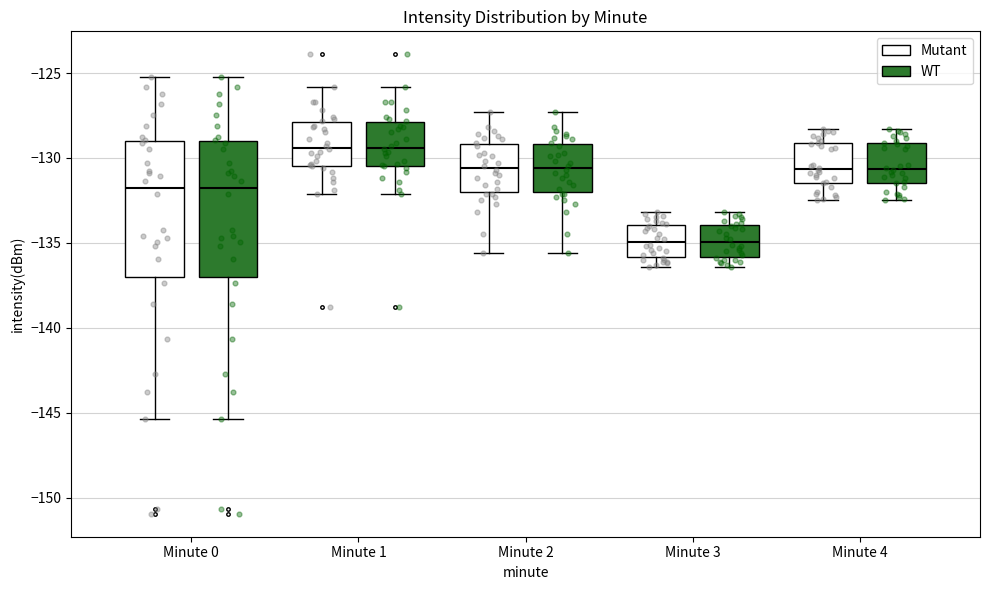

Reading left to right, transcribe this box plot: for each box, give where its median line is, the range the box spans, and where its two whiskers end, as read against the y-axis. The values are not printed on the chart, so give them approximately, as read against the axis.

Minute 0 (Mutant): median -131.5, box -137.0 to -129.0, whiskers -145.5 to -125.0
Minute 0 (WT): median -131.5, box -137.0 to -129.0, whiskers -145.5 to -125.0
Minute 1 (Mutant): median -129.5, box -130.5 to -128.0, whiskers -132.0 to -126.0
Minute 1 (WT): median -129.5, box -130.5 to -128.0, whiskers -132.0 to -126.0
Minute 2 (Mutant): median -130.5, box -132.0 to -129.0, whiskers -135.5 to -127.5
Minute 2 (WT): median -130.5, box -132.0 to -129.0, whiskers -135.5 to -127.5
Minute 3 (Mutant): median -135.0, box -136.0 to -134.0, whiskers -136.5 to -133.0
Minute 3 (WT): median -135.0, box -136.0 to -134.0, whiskers -136.5 to -133.0
Minute 4 (Mutant): median -130.5, box -131.5 to -129.0, whiskers -132.5 to -128.5
Minute 4 (WT): median -130.5, box -131.5 to -129.0, whiskers -132.5 to -128.5